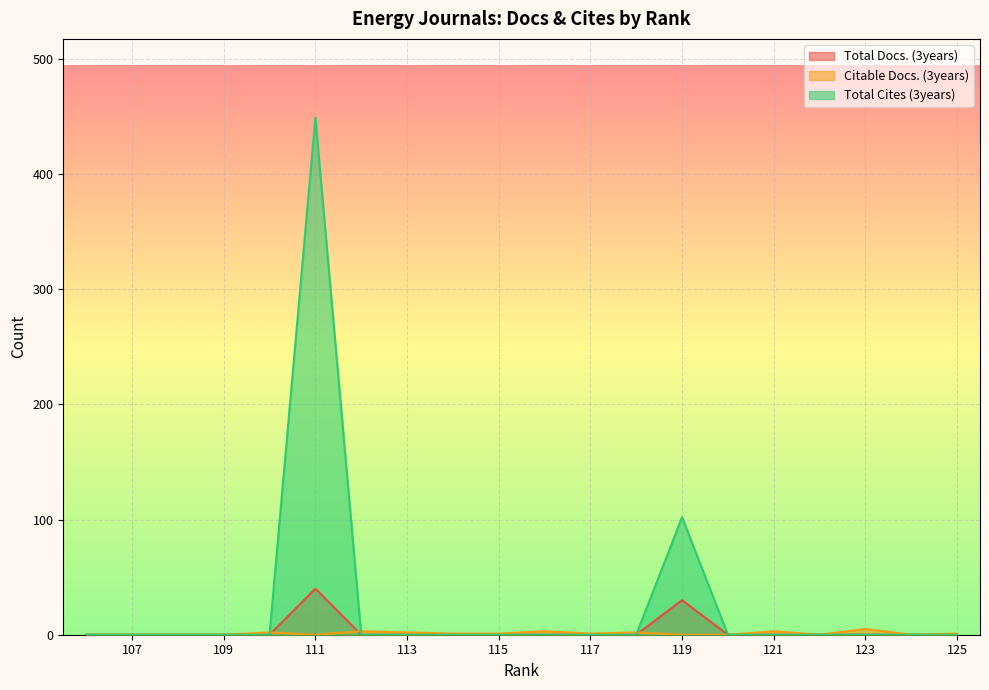

How many values in Citable Docs. (3years) are above zero?

11